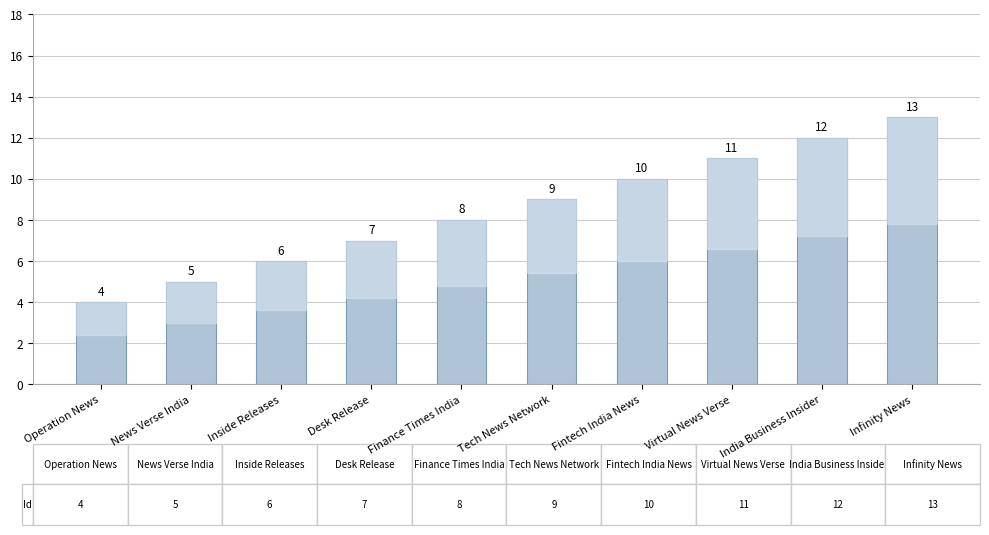

Between Virtual News Verse and Operation News, which is larger?

Virtual News Verse